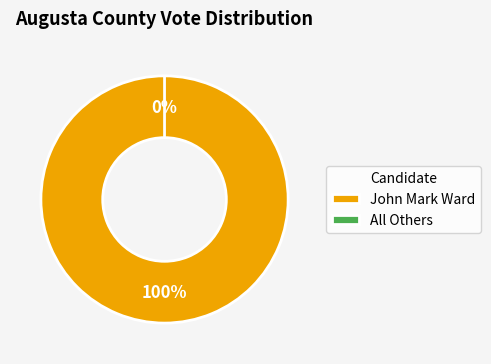

Count the number of slices in the pie.

2